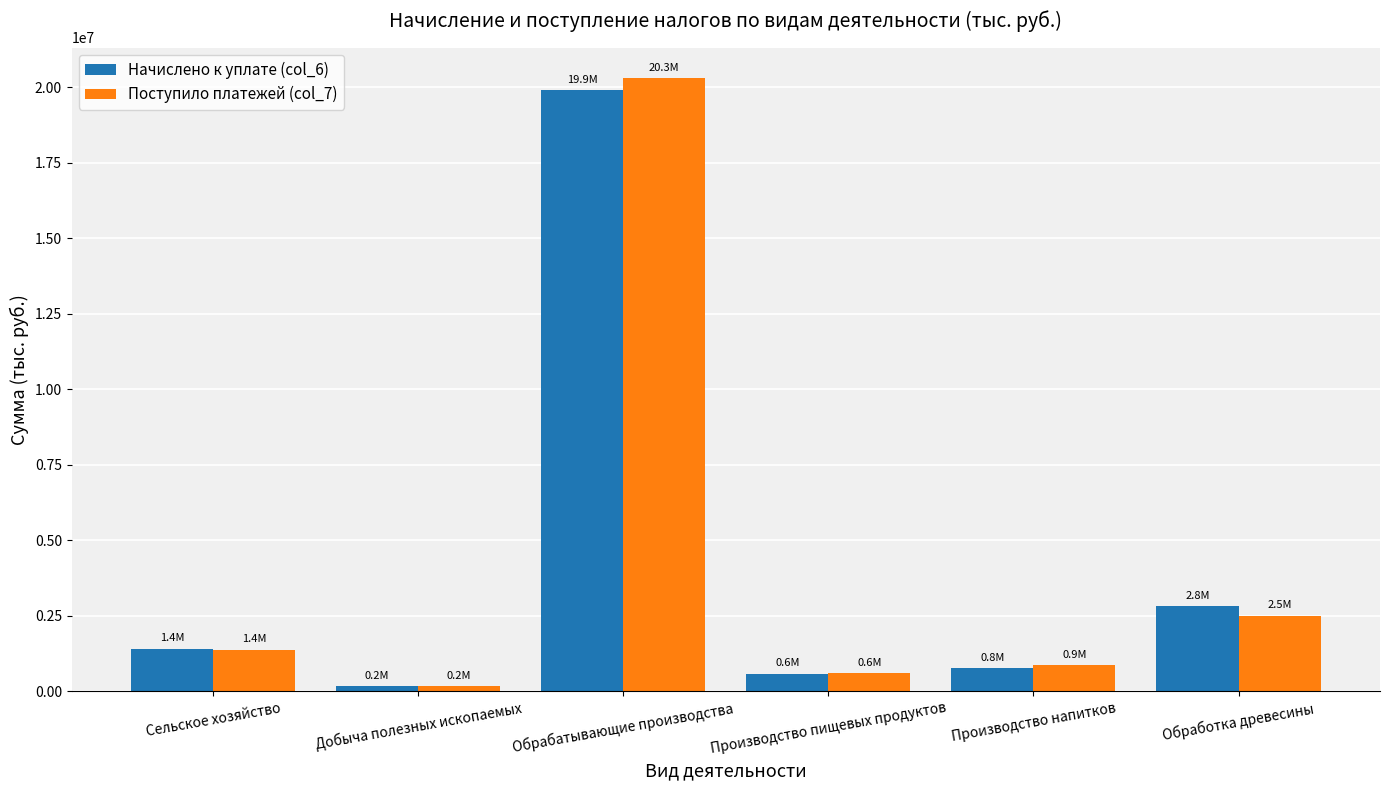

Is it true that Поступило платежей (col_7) equals 20294659 at Обрабатывающие производства?

True